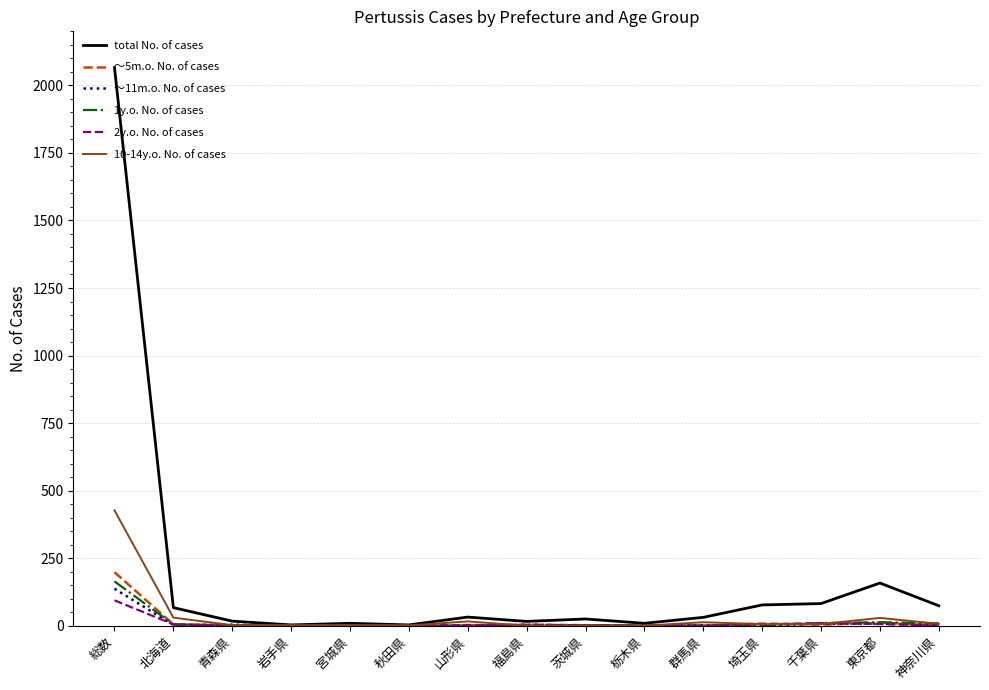

Which series has the largest total across all categories?

total No. of cases